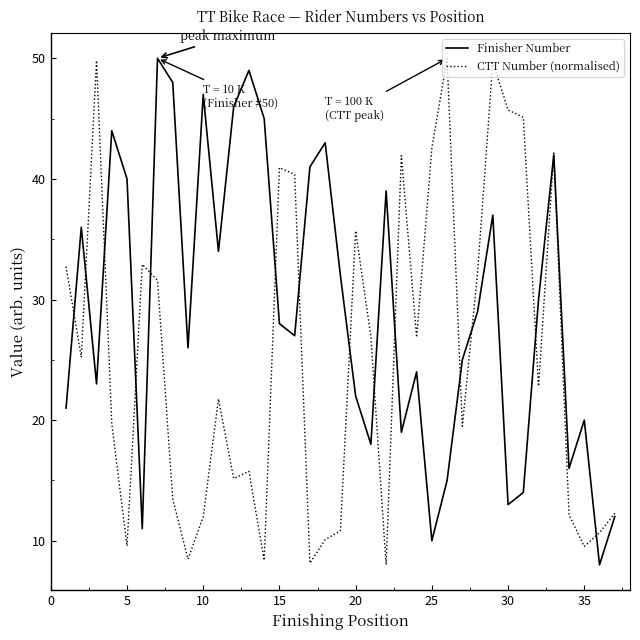

What is the minimum value shown in the chart?

8.0